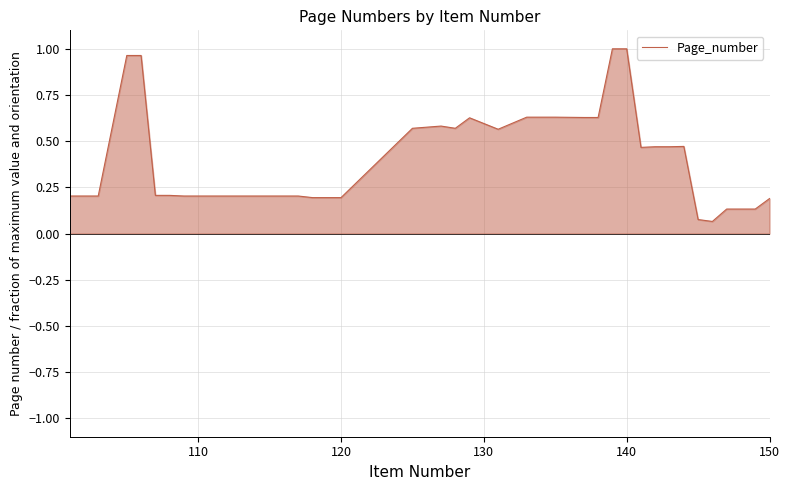

What is the smallest value displayed?

0.1